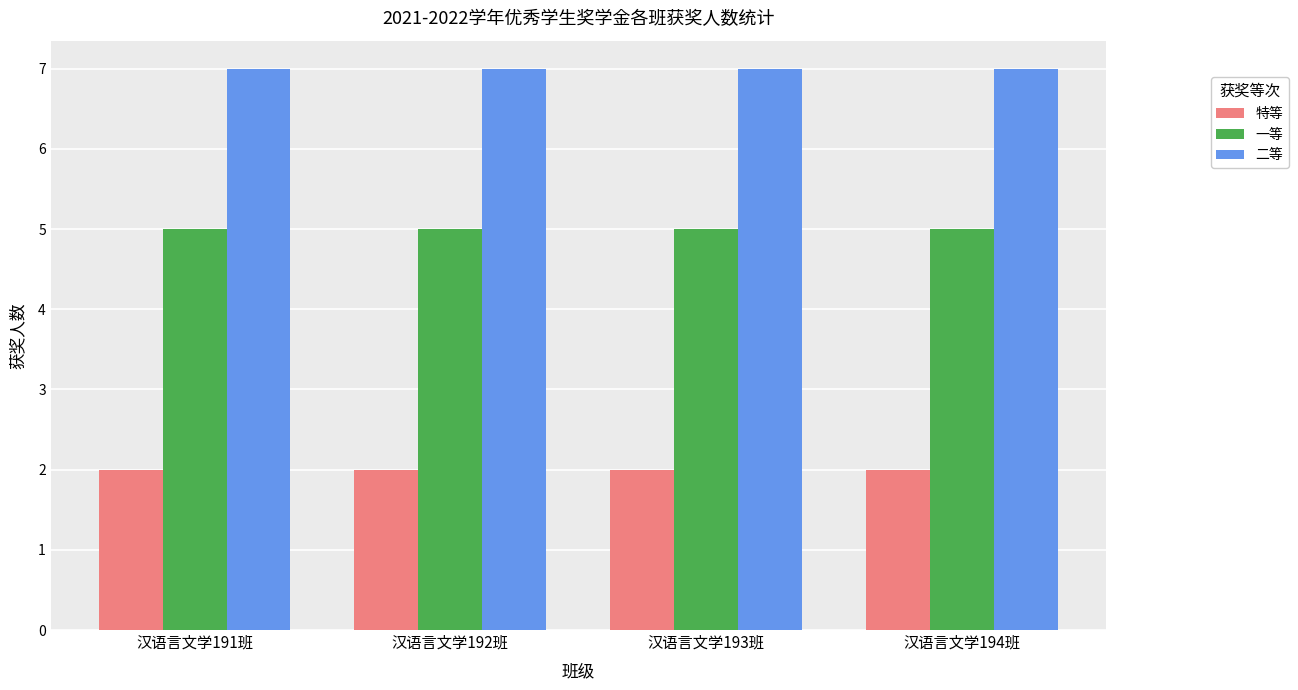

What is the difference between the highest and lowest values at 汉语言文学191班?

5